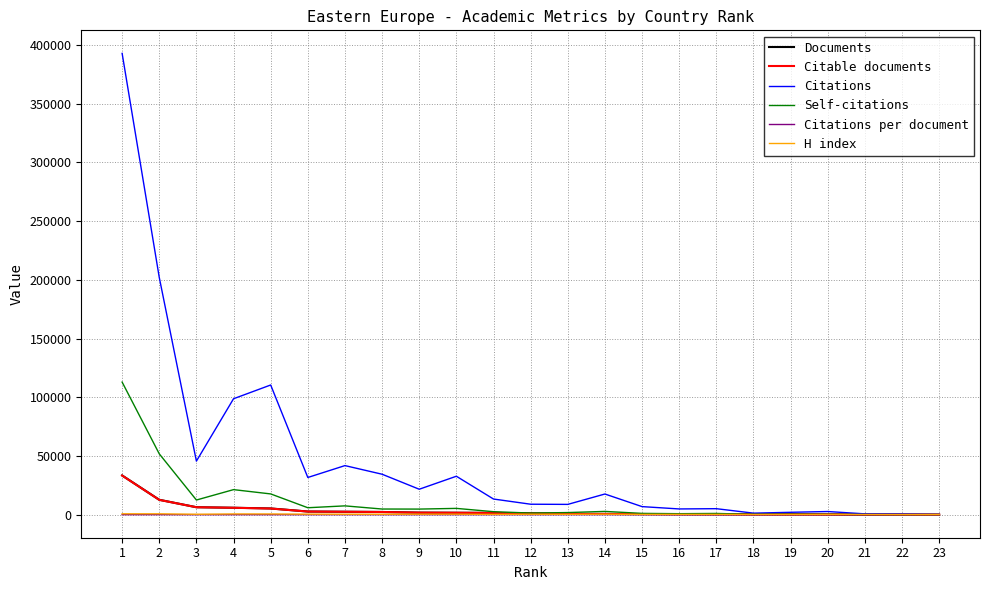

Which series has the largest range (max minus min)?

Citations